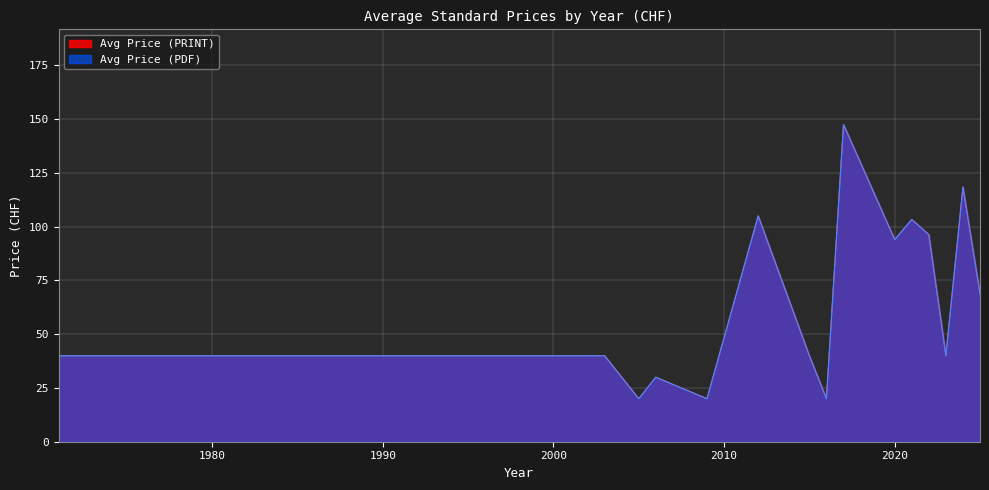

What is the value of the Avg Price (PRINT) point at the 1st from the left?

40.0